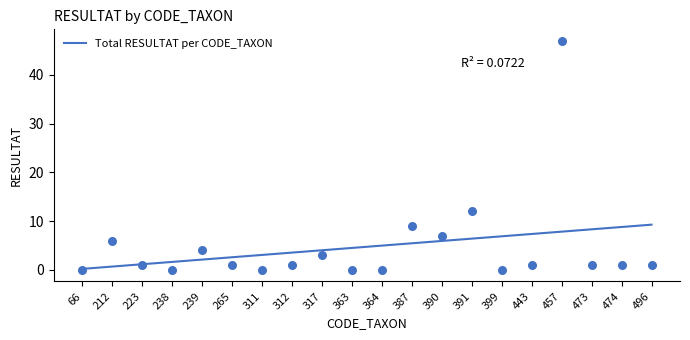

What is the ratio of the value at 391 to the value at 364?

1.3